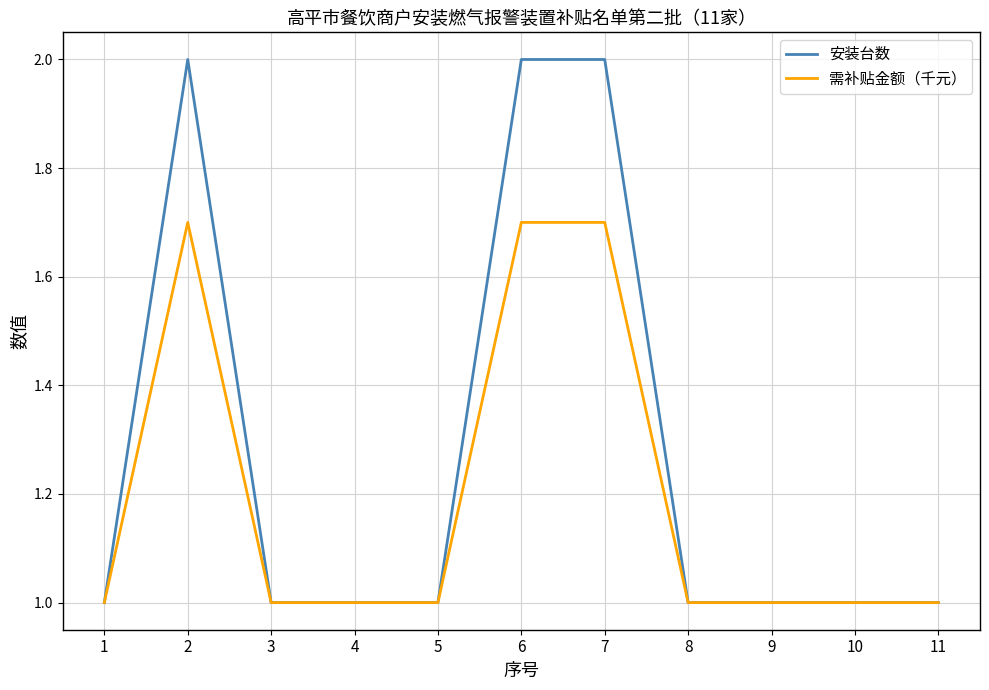

Is it true that 安装台数 equals 0.2 at 10?

False